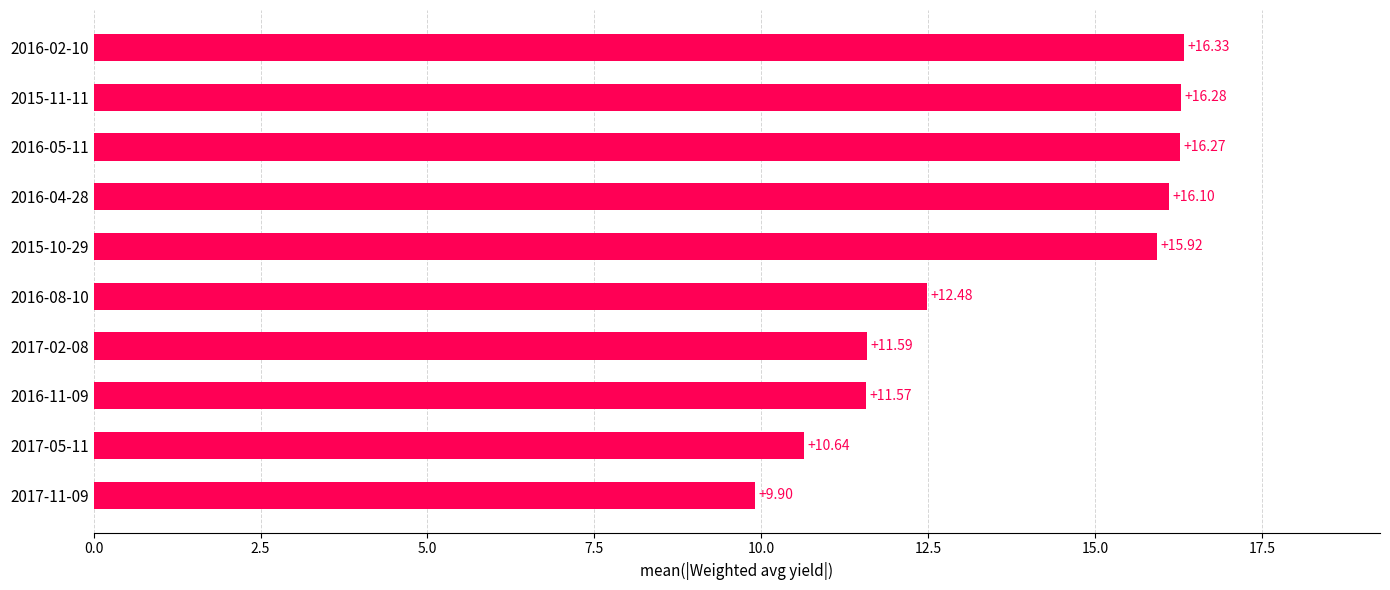

Does the chart contain stacked bars?

No